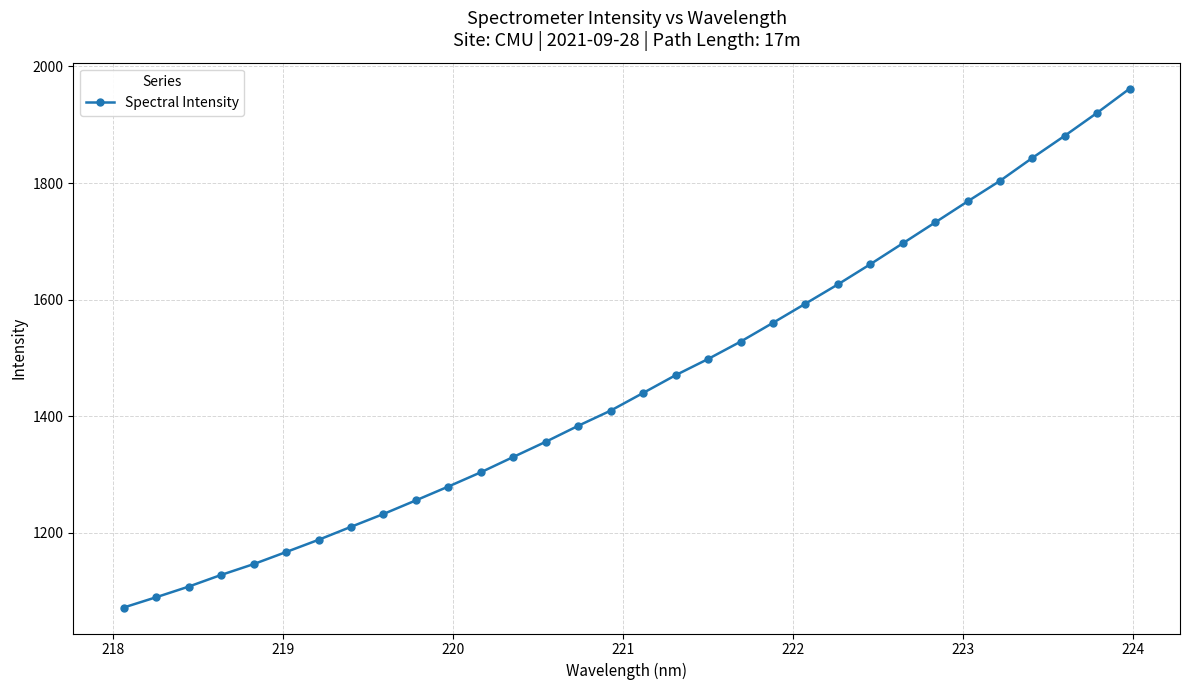

What is the average value?

1457.3